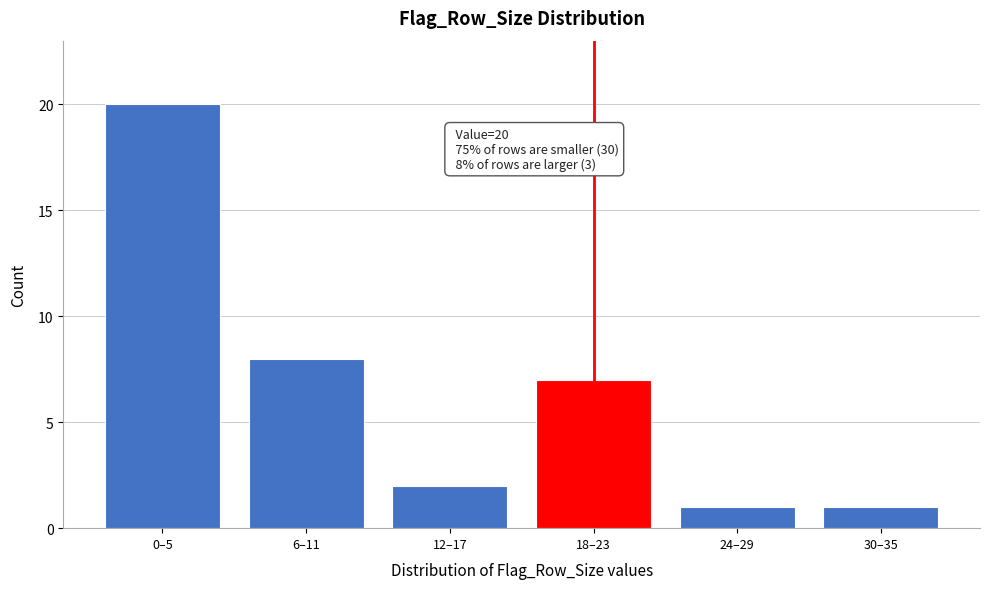

Reading left to right, extract all data points from this chart.

20	8	2	7	1	1